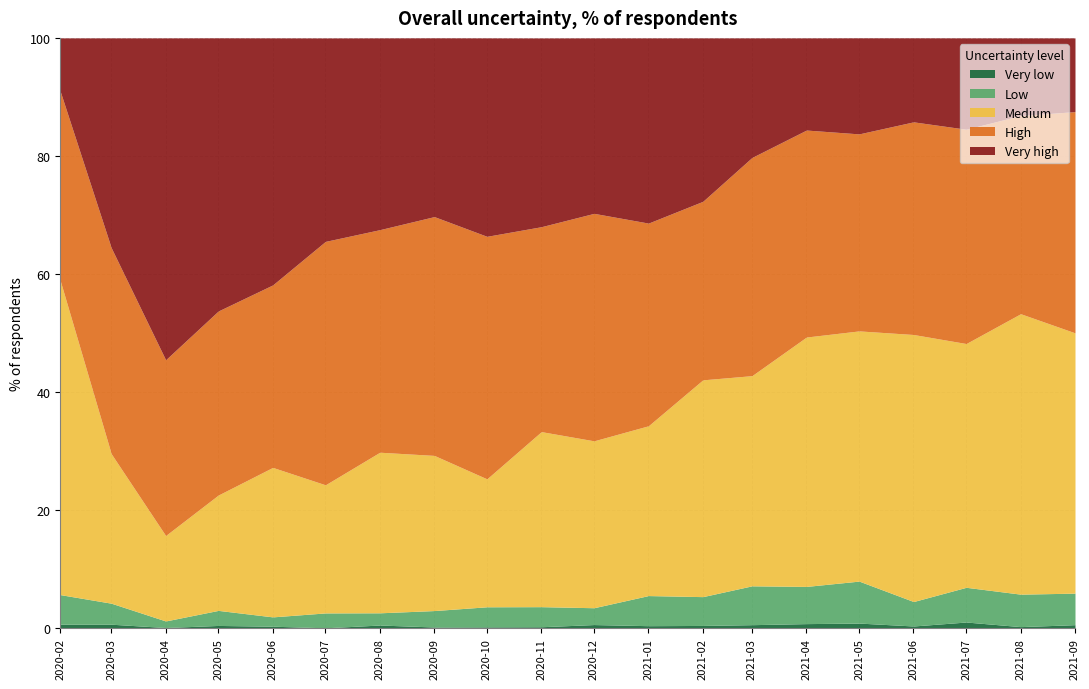

At which category does Very high reach its first local peak?

2020-04-01